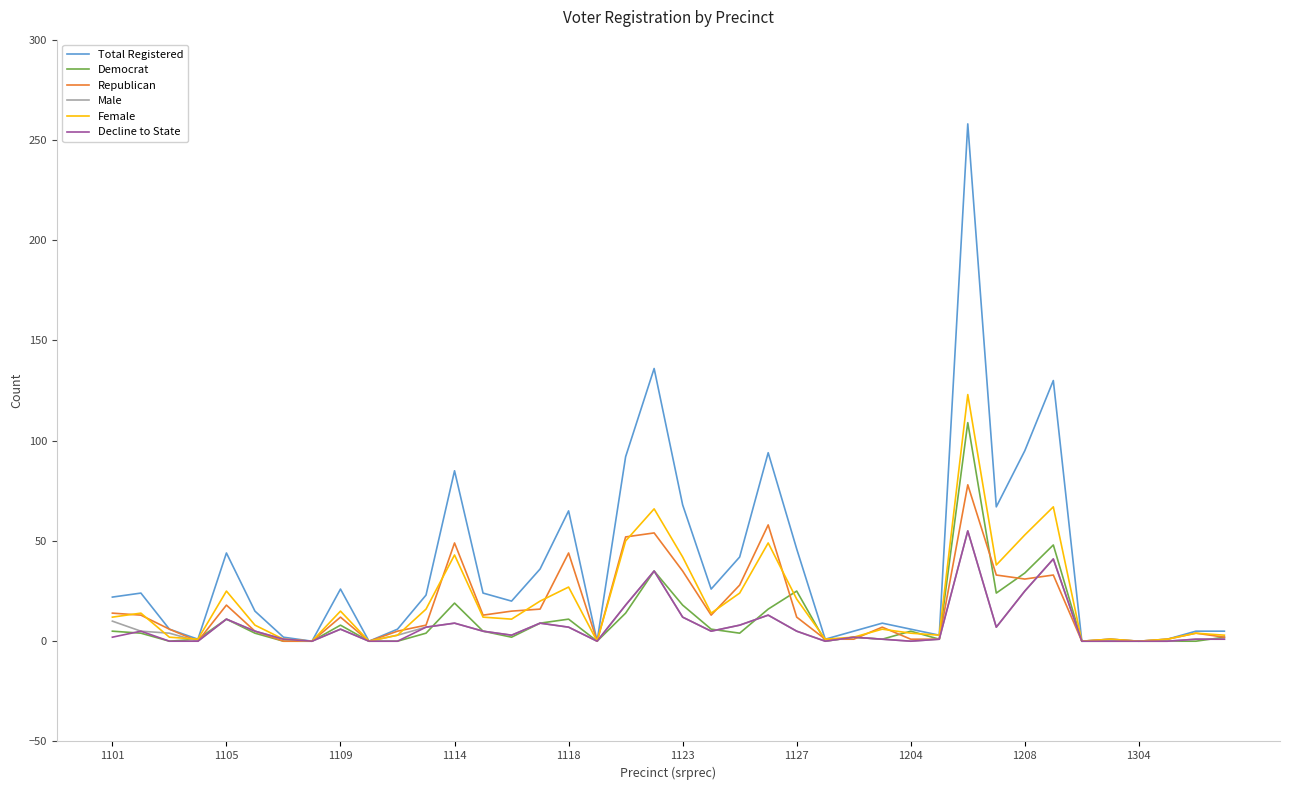

Which series has the widest spread of values?

Total Registered